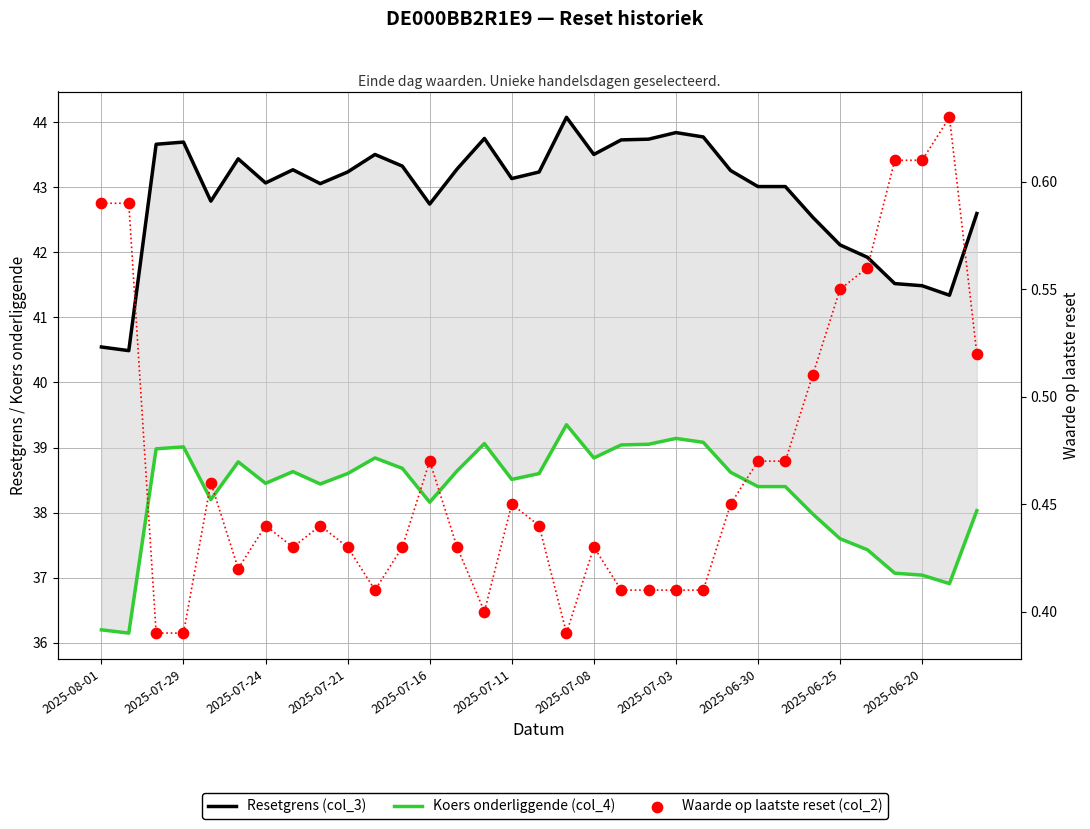

What are all the series names shown in the legend?

Resetgrens (col_3), Koers onderliggende (col_4), Waarde op laatste reset (col_2)